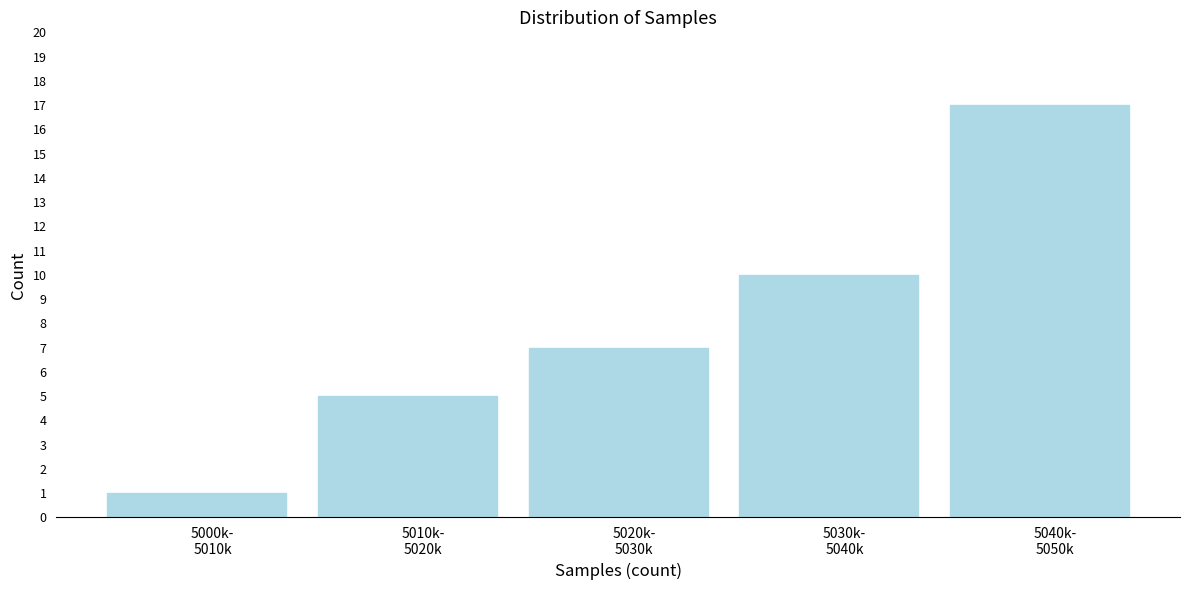

Reading left to right, list all the values displayed in this chart.

1	5	7	10	17